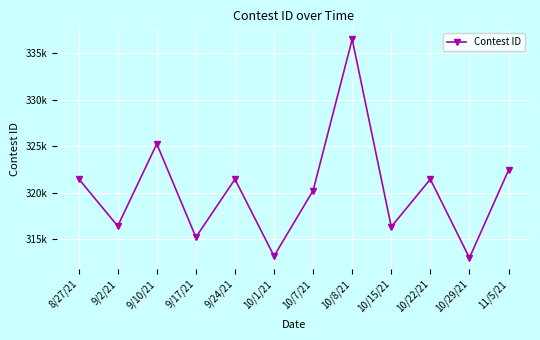

Rank the categories by value from lowest to highest.

10/29/21, 10/1/21, 9/17/21, 10/15/21, 9/2/21, 10/7/21, 9/24/21, 10/22/21, 8/27/21, 11/5/21, 9/10/21, 10/8/21